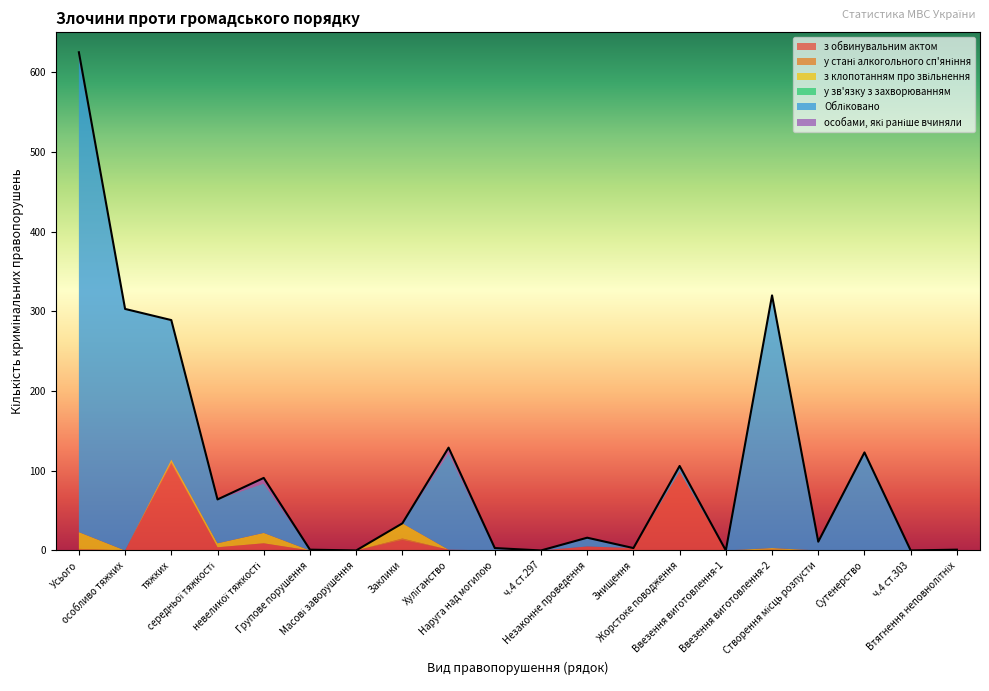

What is the label of the 15th point from the right?

Групове порушення